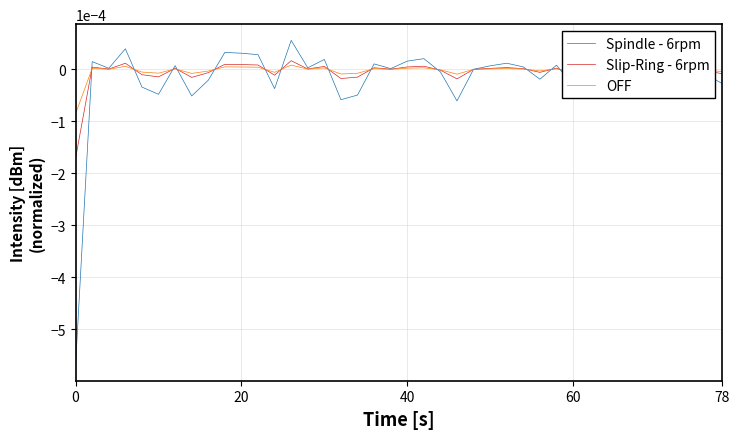

Which series has the largest range (max minus min)?

Spindle - 6rpm